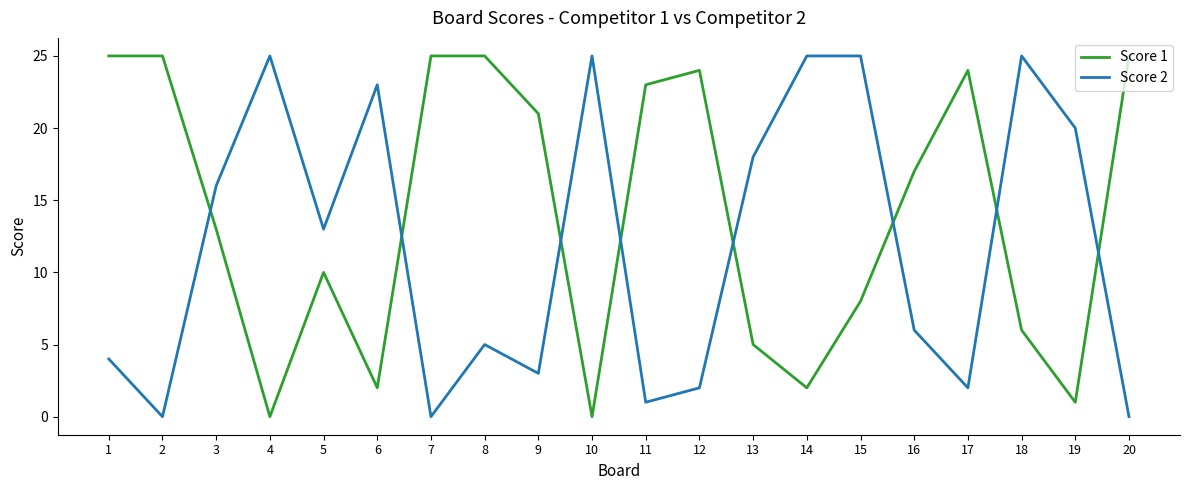

What are all the series names shown in the legend?

Score 1, Score 2